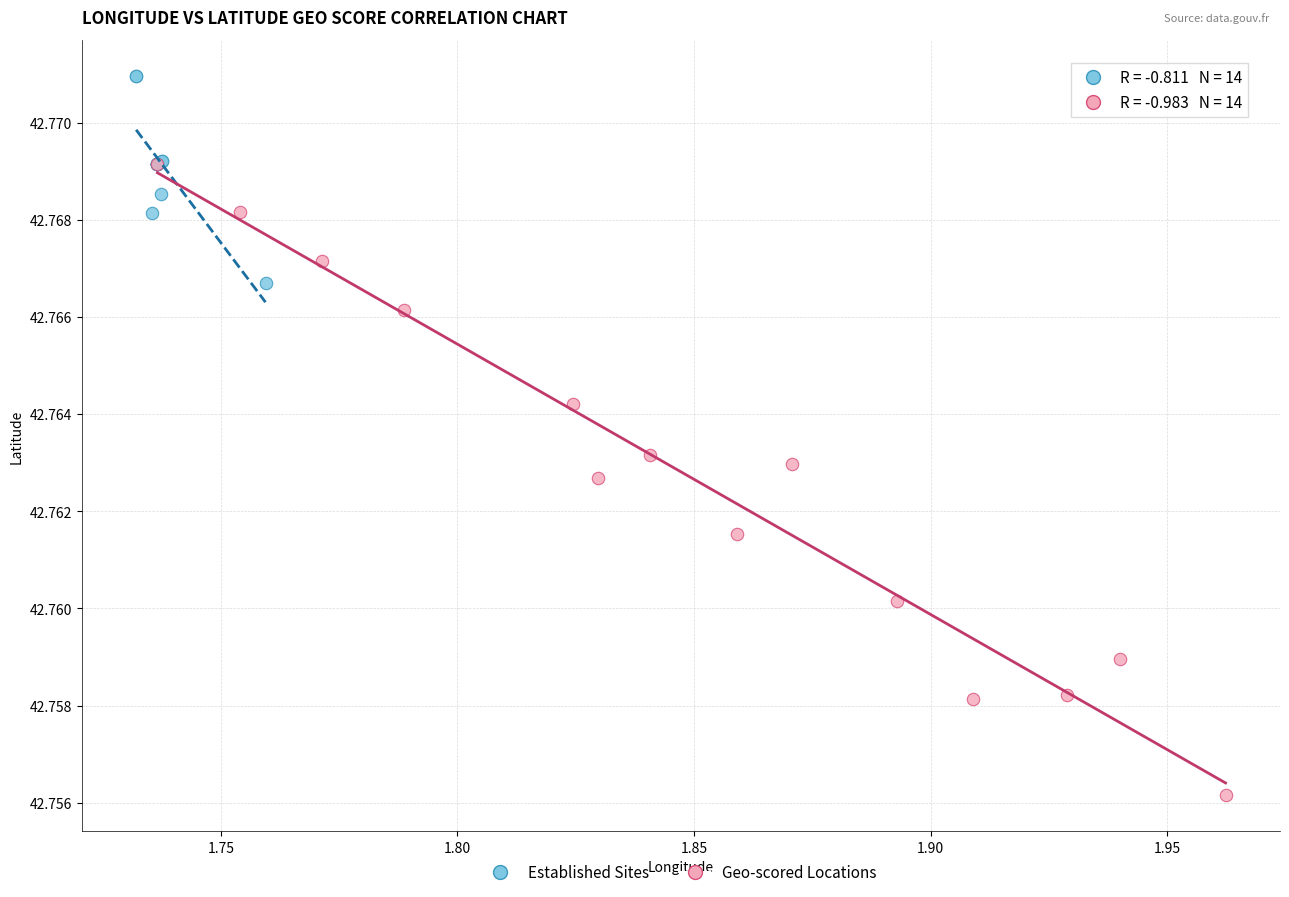

Which series reaches the minimum Y coordinate?

Geo-scored Locations